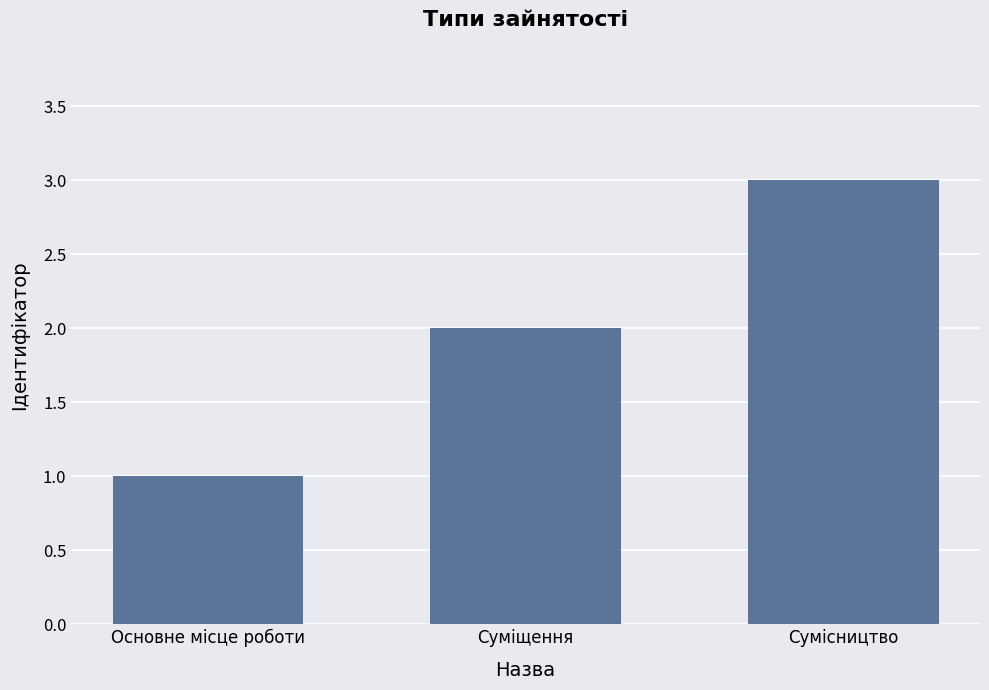

What is the average value?

2